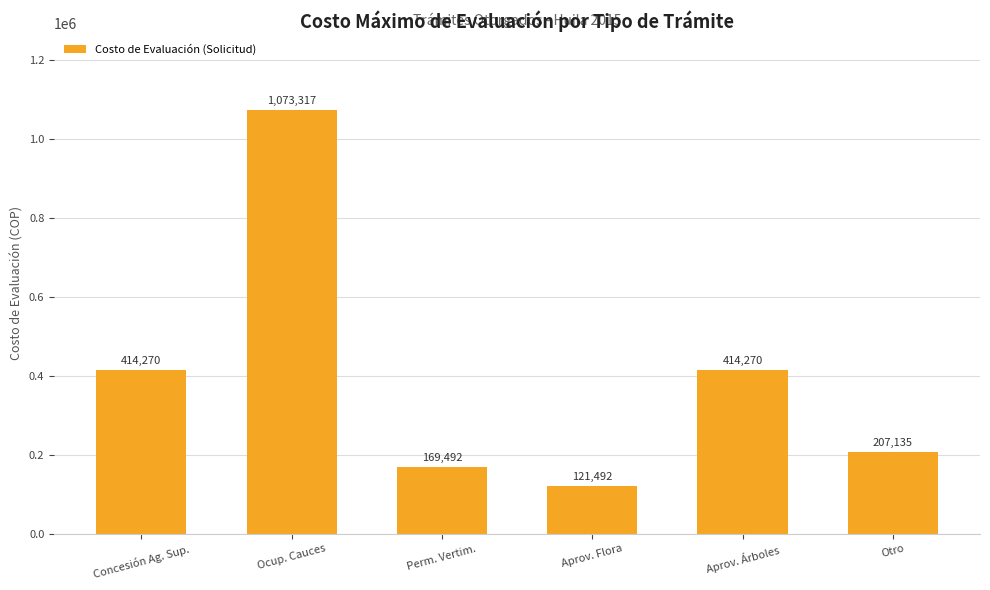

The value at Concesión Ag. Sup. is 414270. True or false?

True